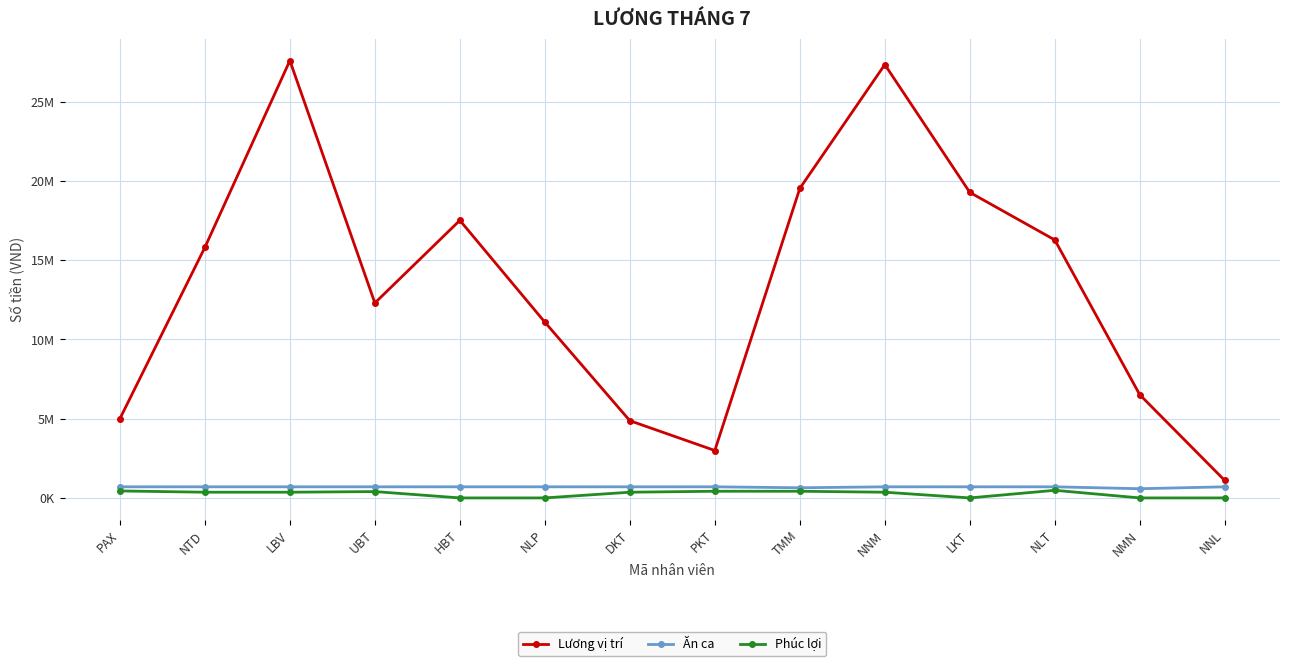

At which label does Phúc lợi reach its peak?

NLT